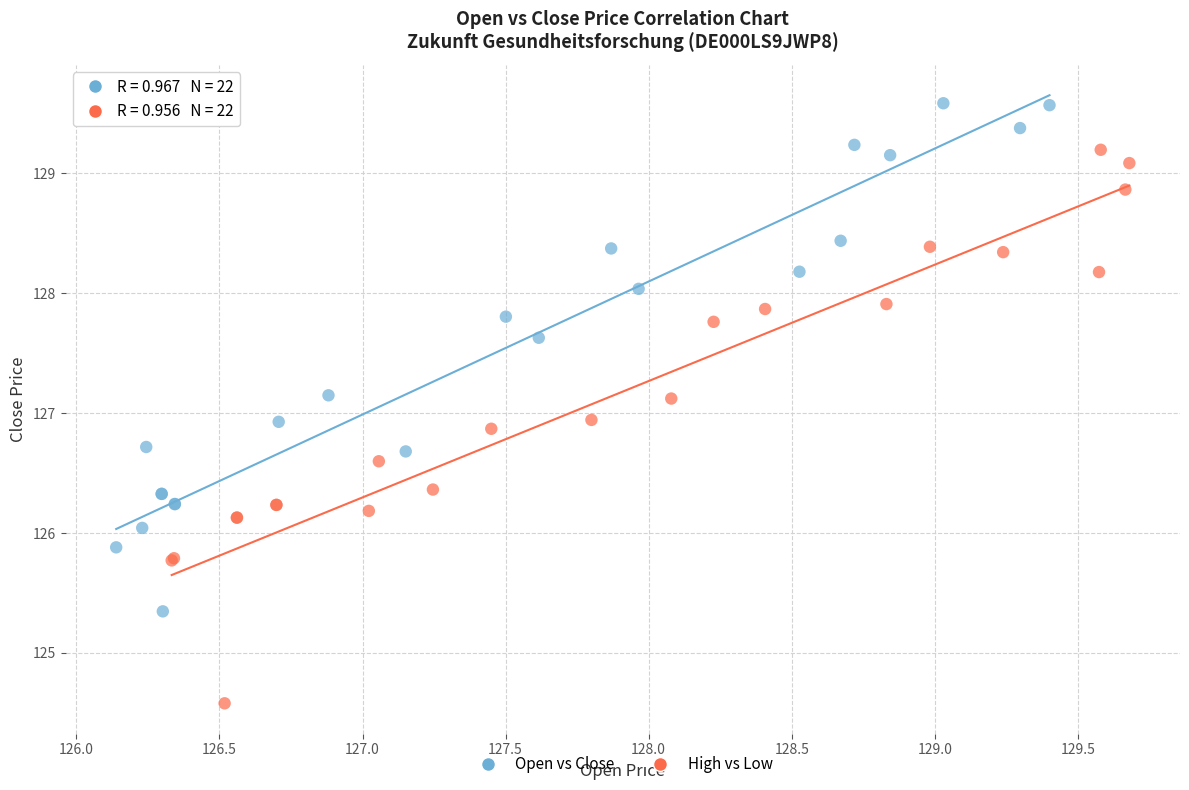

Which series has the widest spread of Y values?

High vs Low